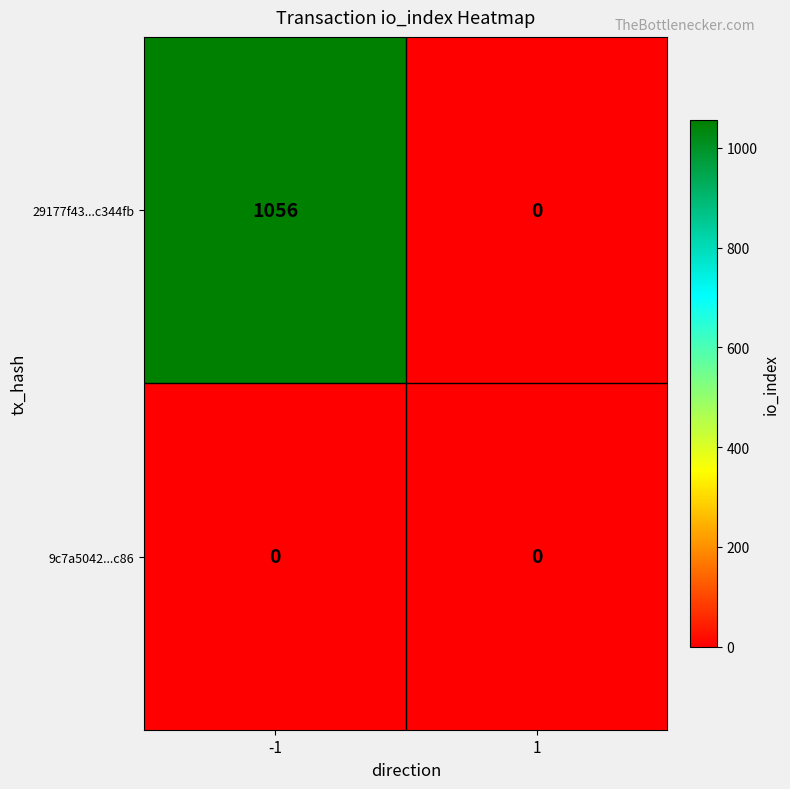

Rank the series at -1 from lowest to highest value.

9c7a5042...c86, 29177f43...c344fb